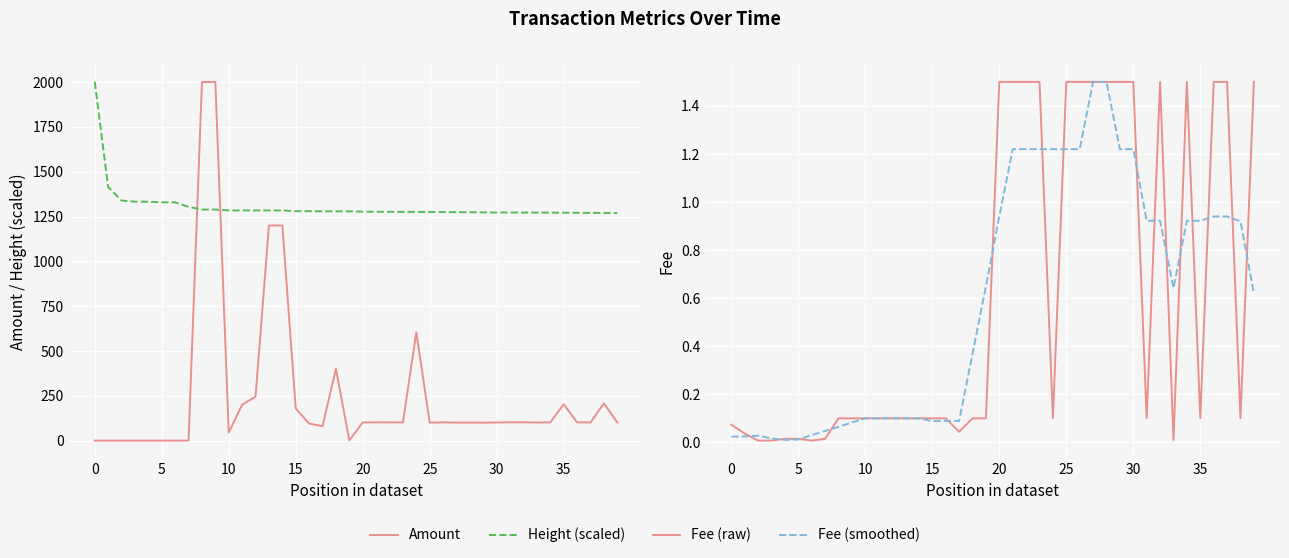

How many times do Amount and Height (scaled) cross each other?

2